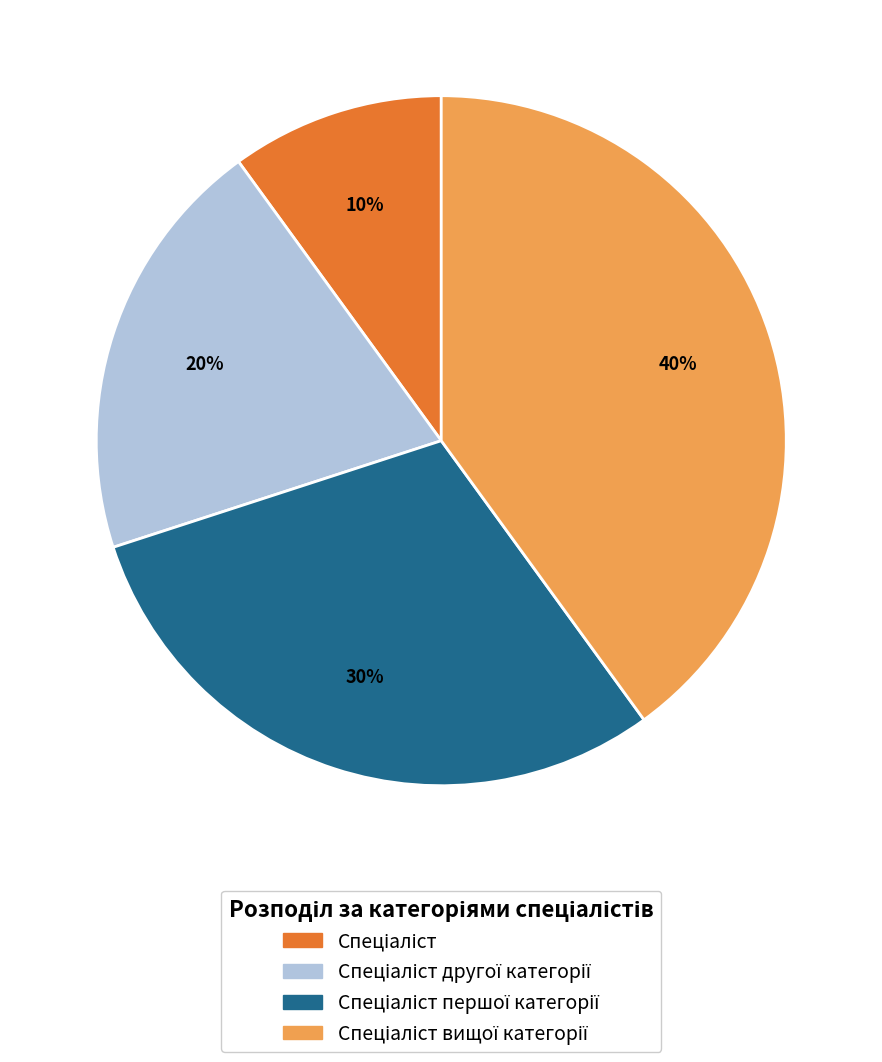

Is there any slice that represents more than half of the pie?

No